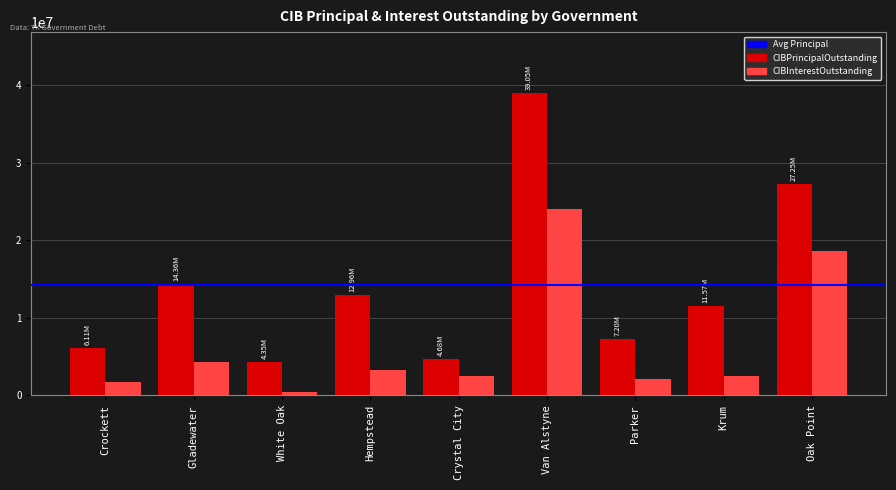

Which category has the highest value in the CIBPrincipalOutstanding series?

Van Alstyne